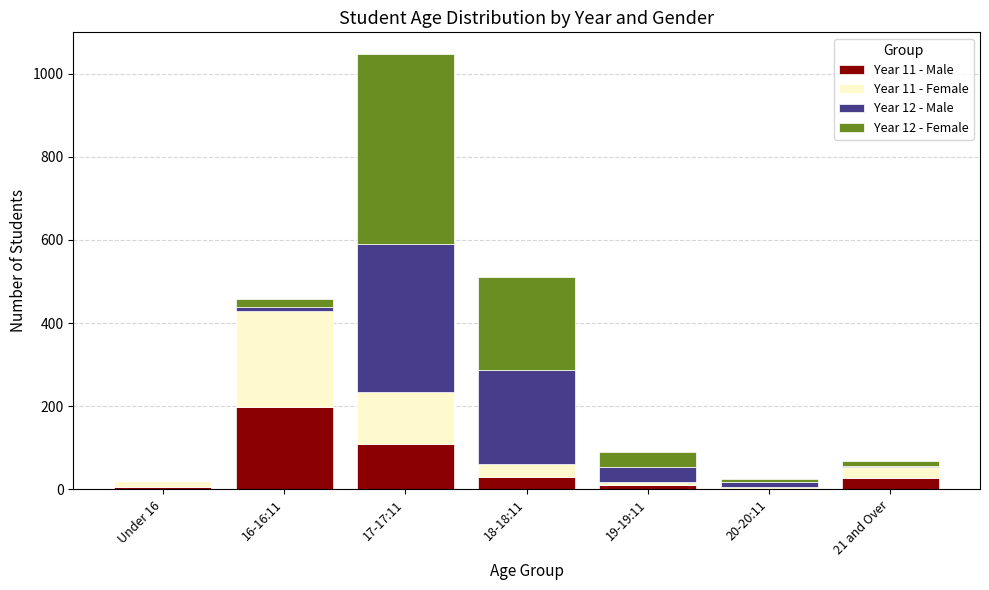

At which category is the sum across all series the highest?

17-17:11